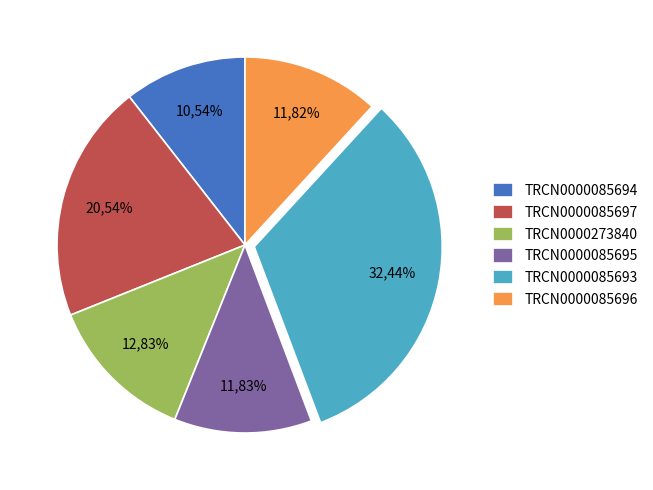

What percentage is the TRCN0000085696 slice, to the nearest percent?

12%